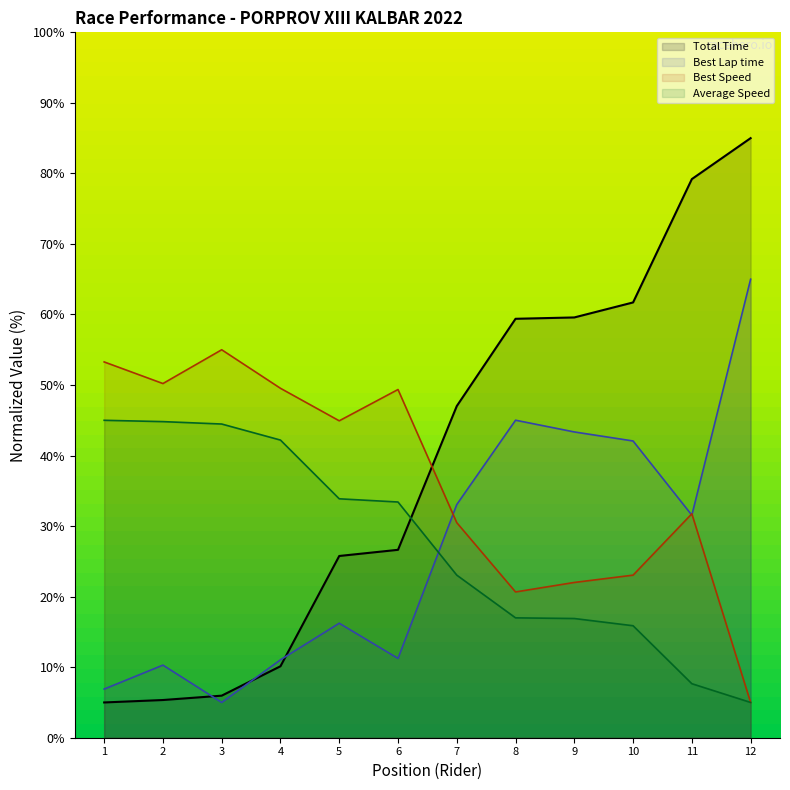

Is the value of Best Lap time at 8 greater than the value of Total Time at 4?

Yes